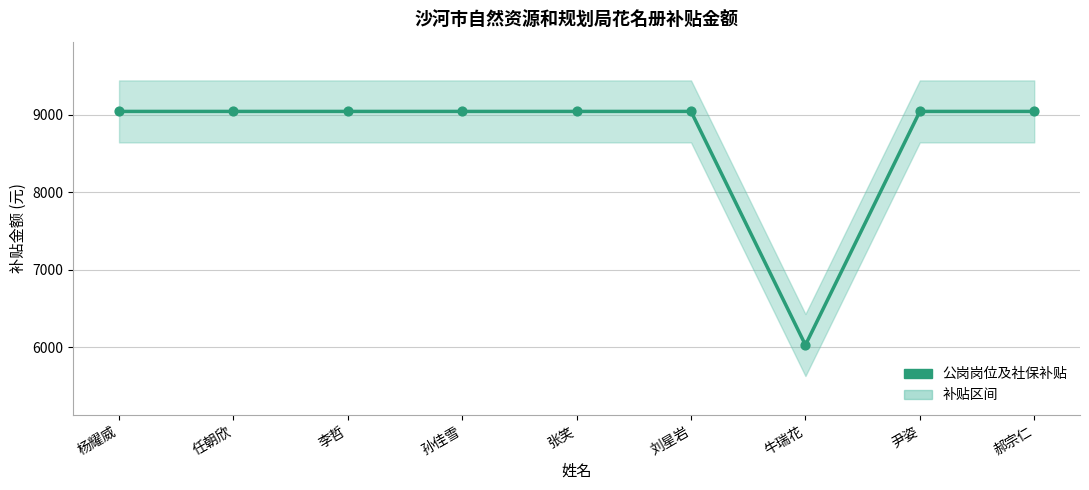

Between 尹姿 and 郝宗仁, which is larger?

尹姿